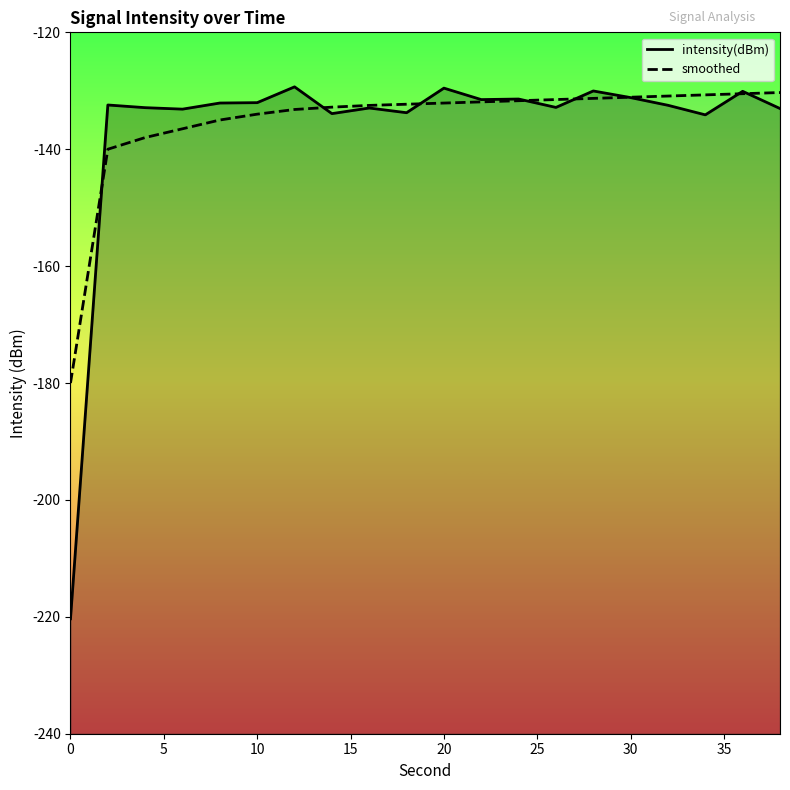

What is the minimum value for intensity(dBm)?

-220.3